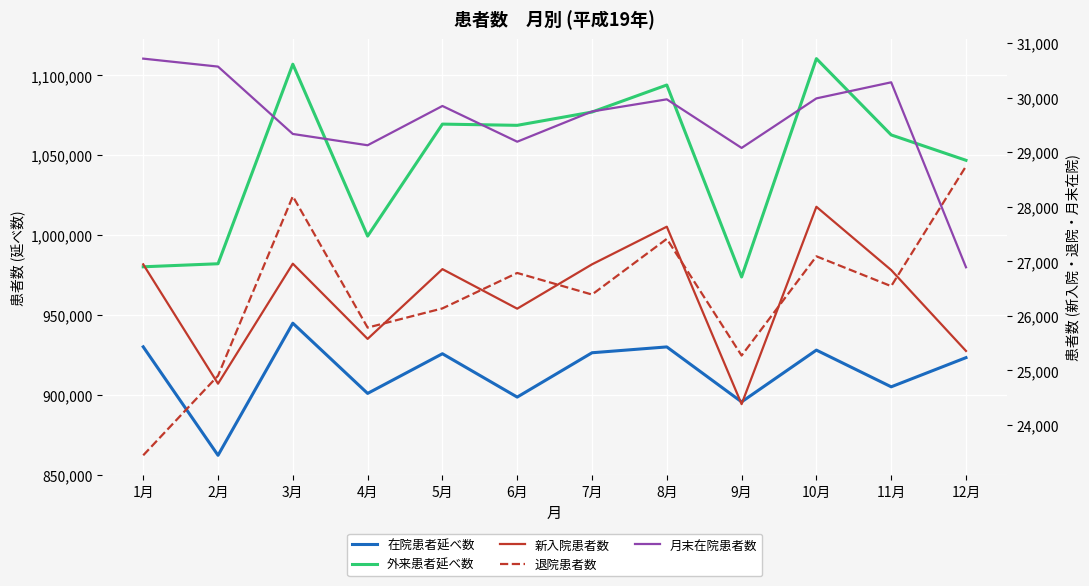

At which label is 月末在院患者数 closest to 28804?

9月